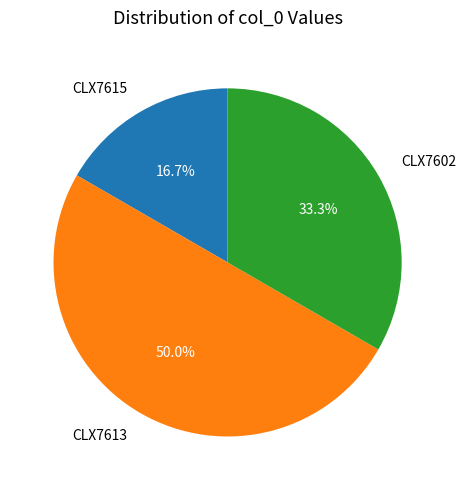

What percentage is the CLX7615 slice, to the nearest percent?

17%